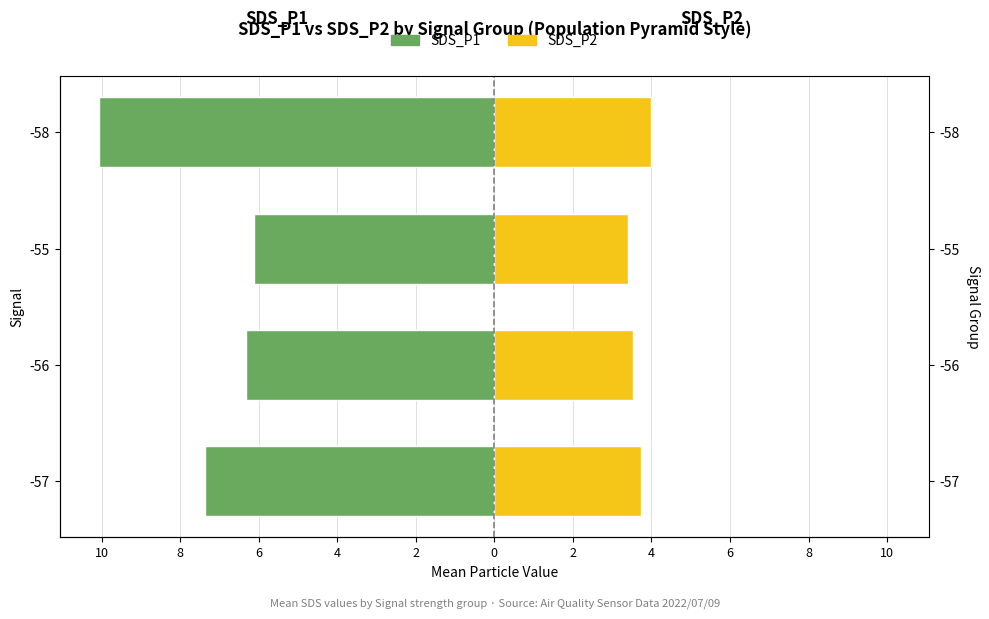

Reading left to right, transcribe all the data shown in this chart.

SDS_P1: -7.4	-6.3	-6.1	-10.1
SDS_P2: 3.7	3.5	3.4	4.0